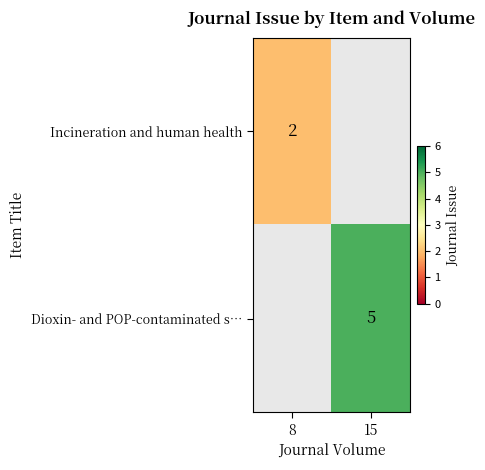

Which category has the highest value across all series?

15